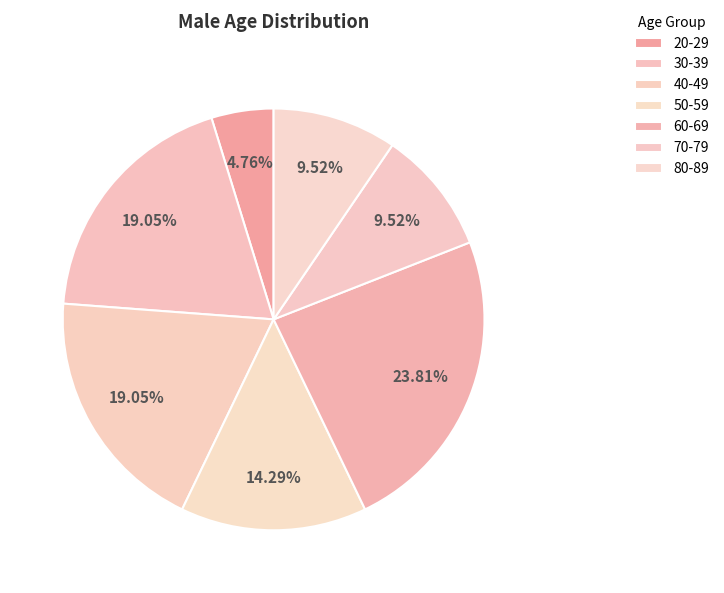

Which category has the biggest portion of the pie?

60-69